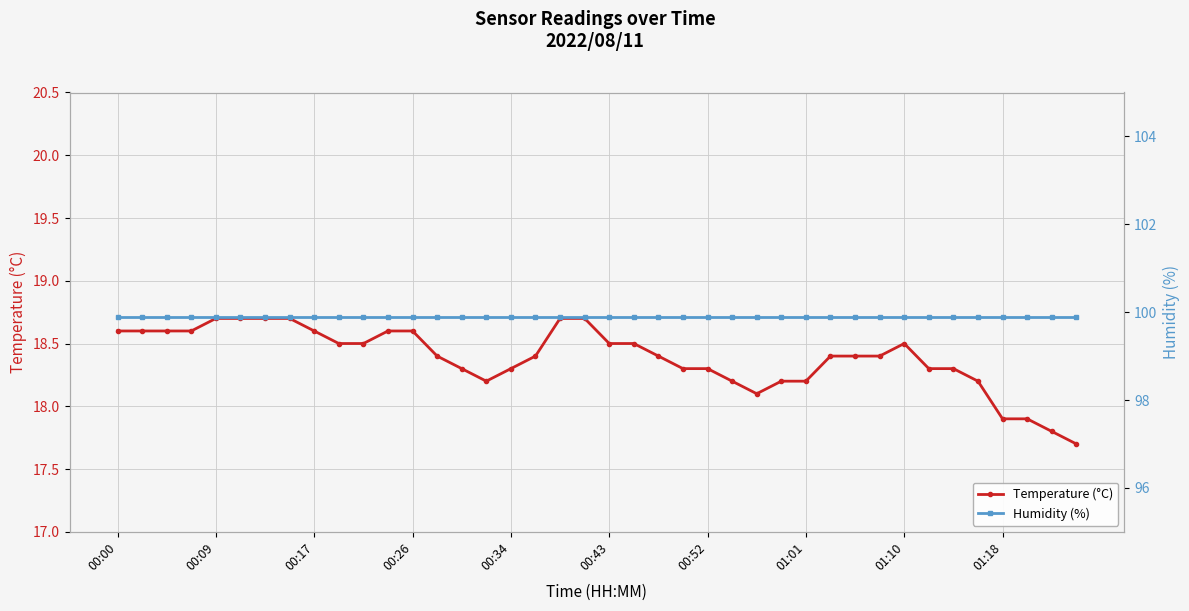

True or false: Humidity (%) has a value of 99.9 at 23.

True